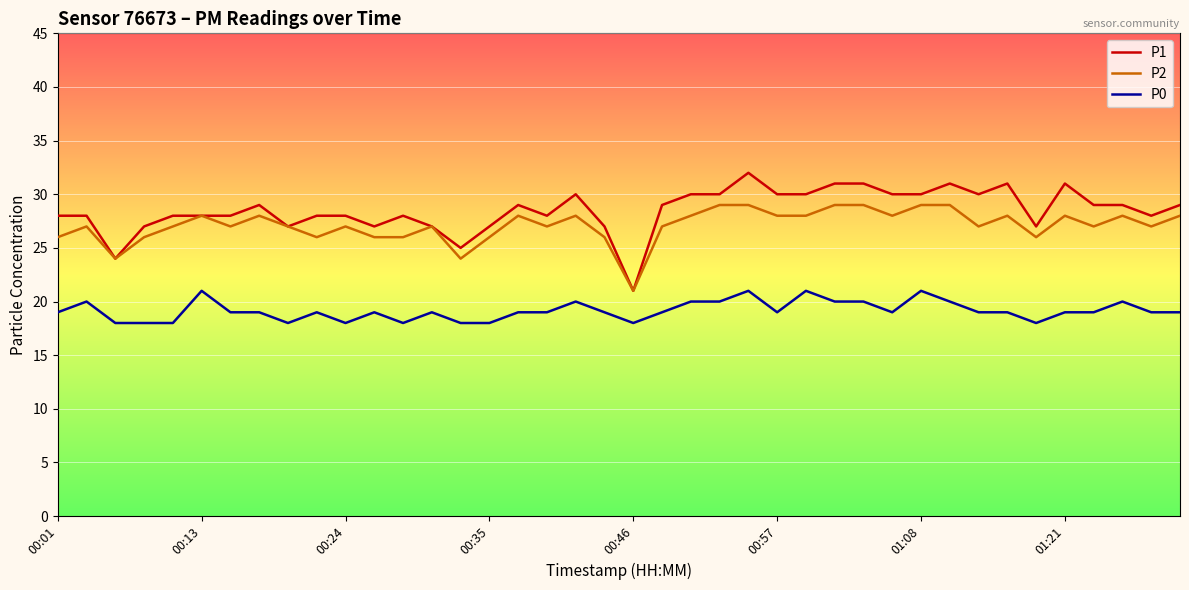

Which series has the largest range (max minus min)?

P1